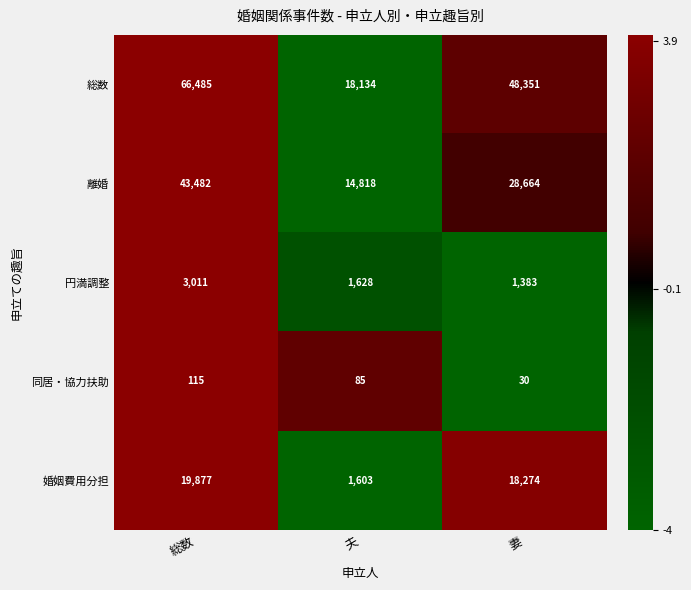

Which series has the largest range (max minus min)?

総数